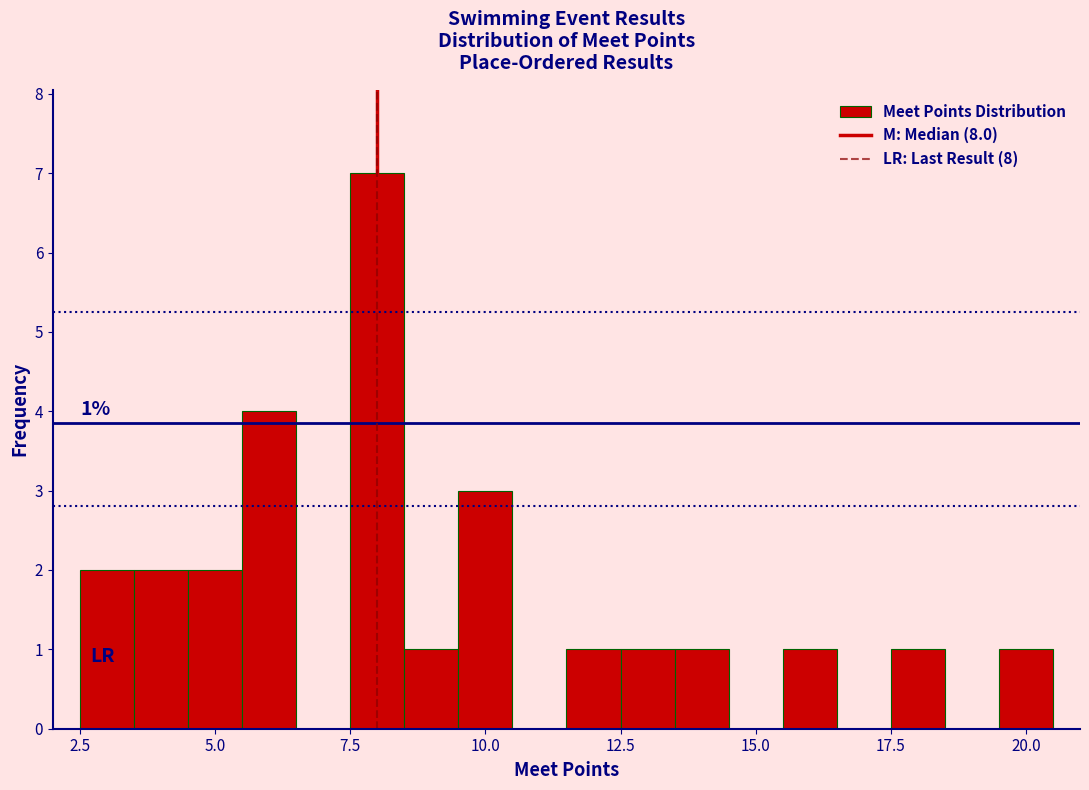

Read against the x-axis, roughly where is the centre of the tallest bar?

8.0